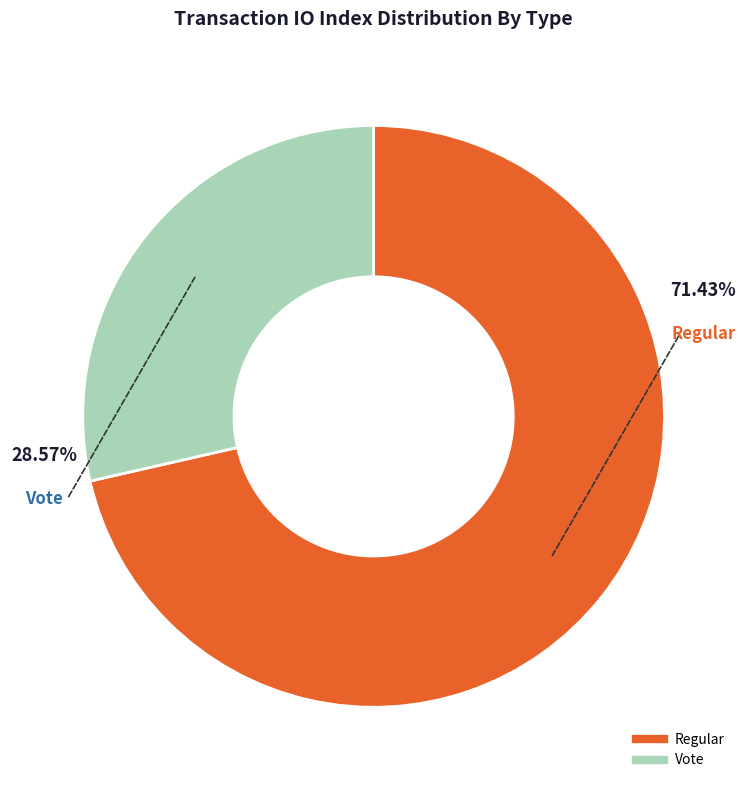

Does any single category account for the majority?

Yes